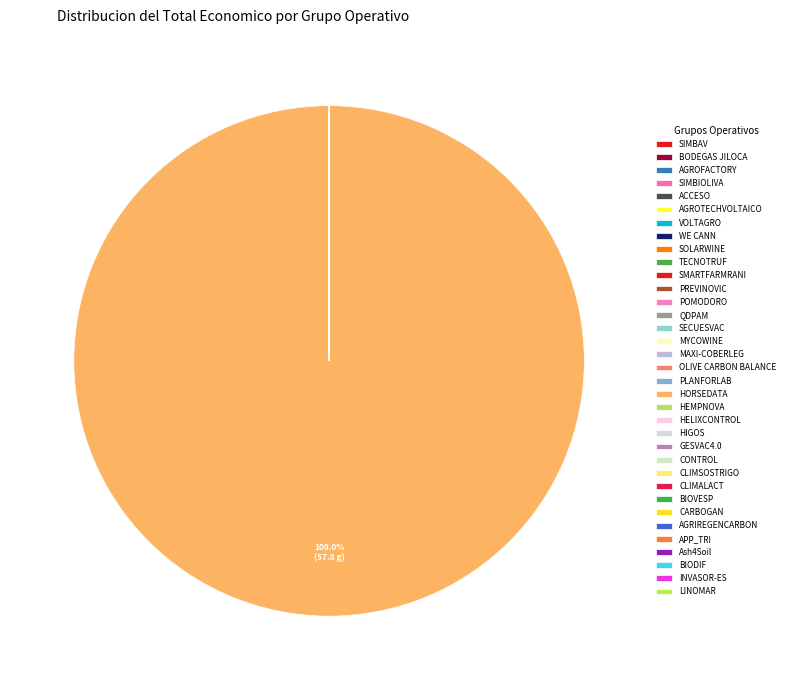

How many segments does this pie chart have?

35